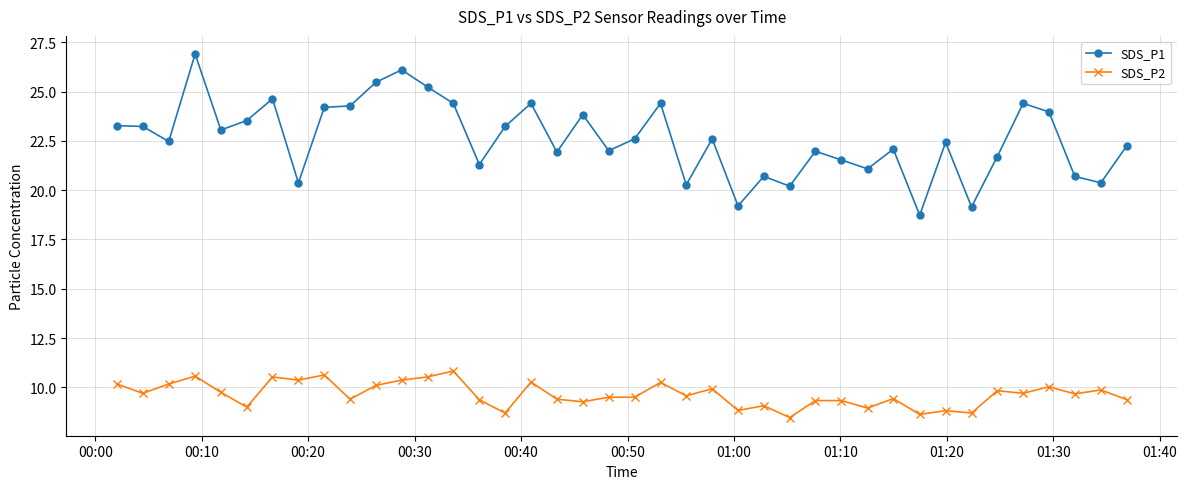

Which series has the largest range (max minus min)?

SDS_P1